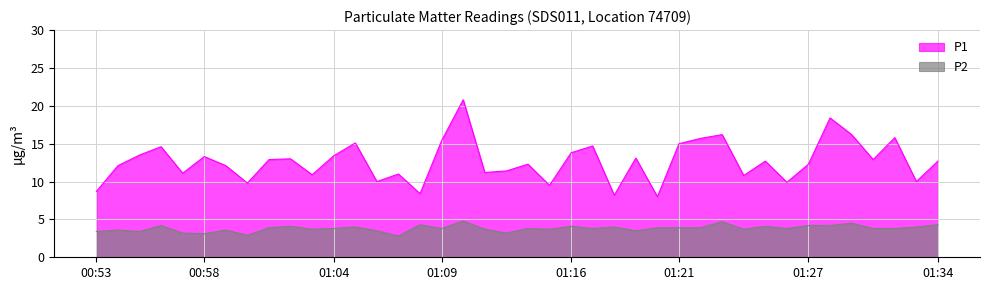

Reading left to right, transcribe all the data shown in this chart.

P1: 8.7	12.1	13.5	14.6	11.1	13.3	12.1	9.8	12.9	13.0	10.9	13.4	15.1	10.0	11.0	8.4	15.4	20.8	11.2	11.4	12.3	9.5	13.8	14.7	8.2	13.1	8.0	15.0	15.7	16.2	10.8	12.7	9.9	12.3	18.4	16.2	12.9	15.8	10.0	12.7
P2: 3.4	3.6	3.4	4.2	3.2	3.1	3.6	2.9	3.9	4.1	3.7	3.8	4.0	3.5	2.8	4.3	3.8	4.8	3.7	3.2	3.8	3.7	4.1	3.8	4.0	3.5	3.9	3.9	3.9	4.7	3.7	4.1	3.8	4.2	4.2	4.5	3.8	3.8	4.0	4.3